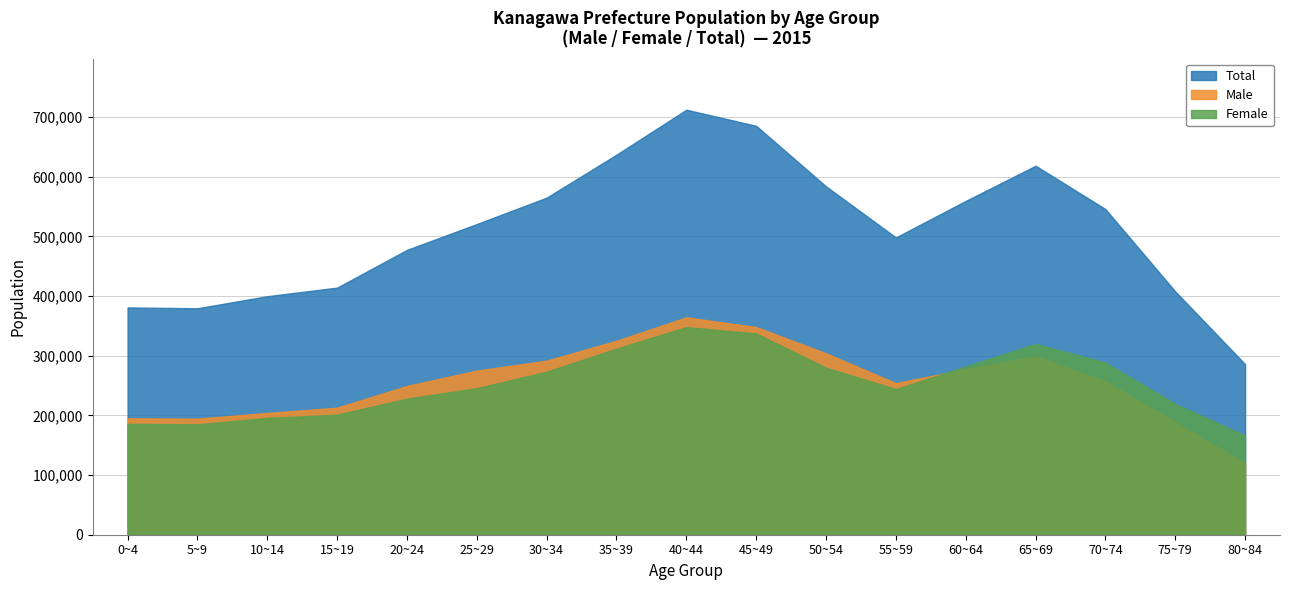

Which category has the lowest value across all series?

80~84